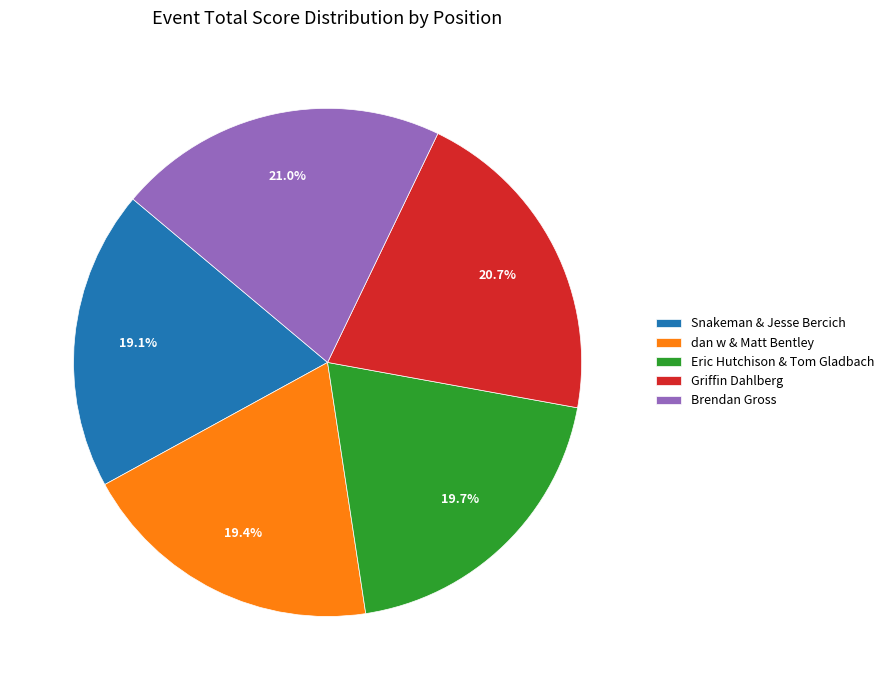

Count the number of slices in the pie.

5